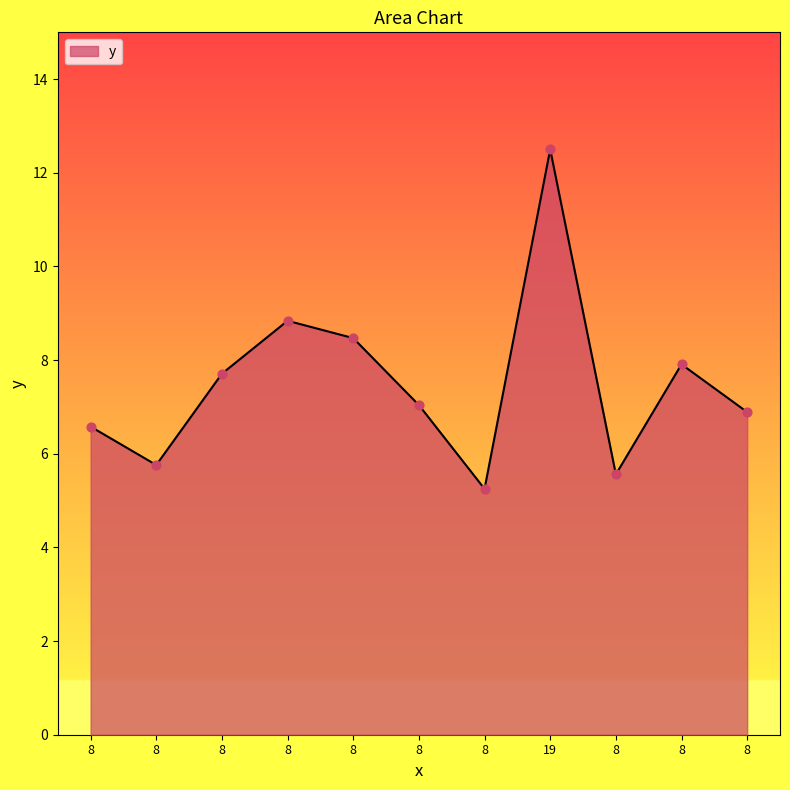

What is the change in value from 8 to 8?

-0.7